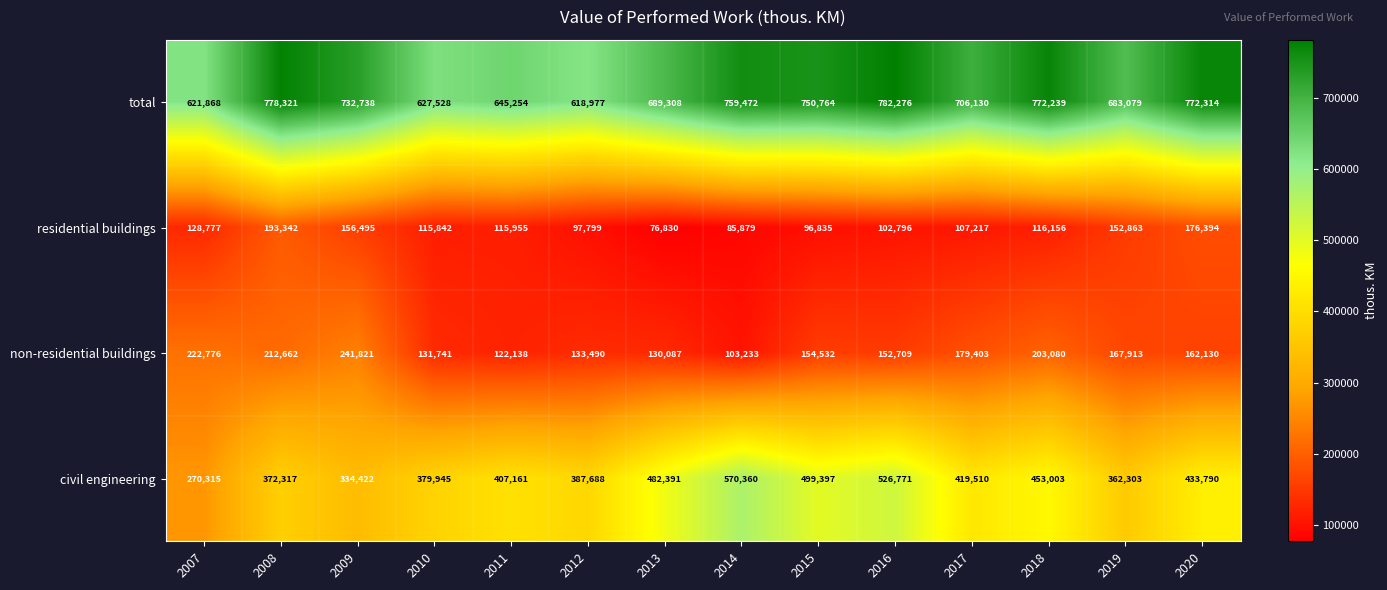

At how many categories does at least one series exceed 503588?

14